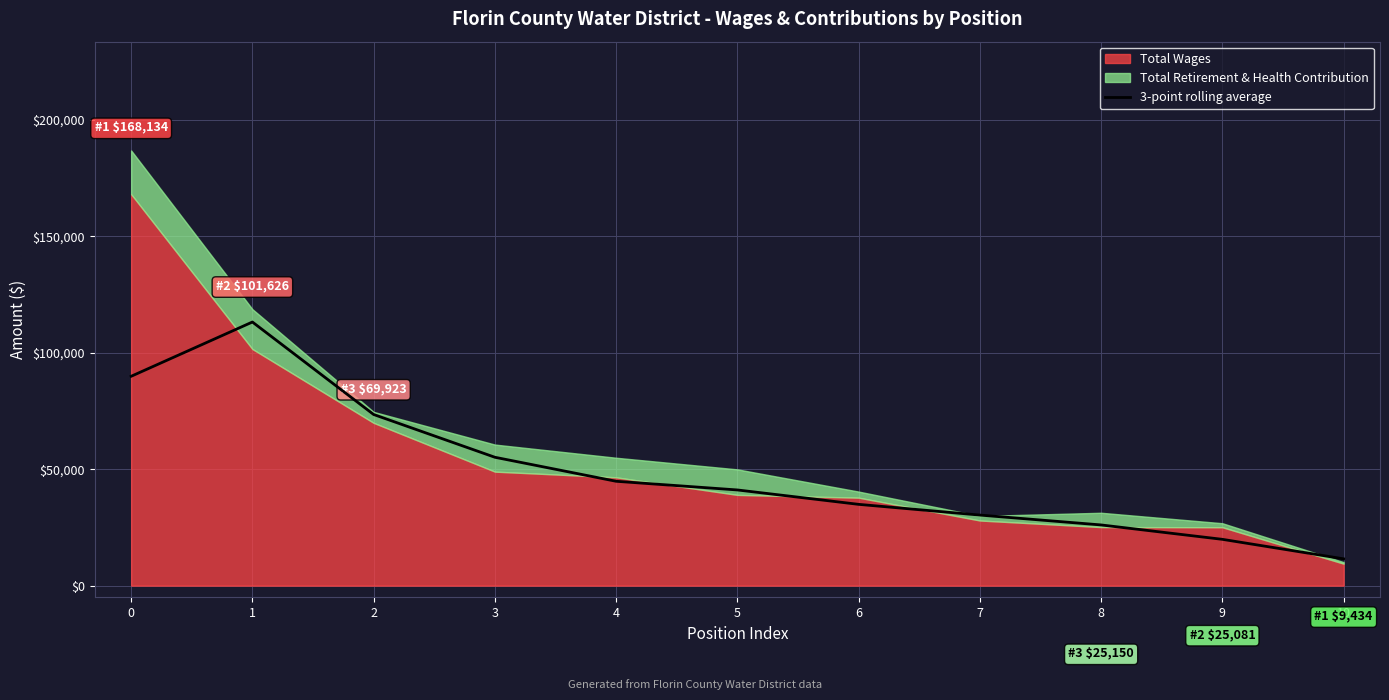

Which has a higher value, 9 or 7?

7